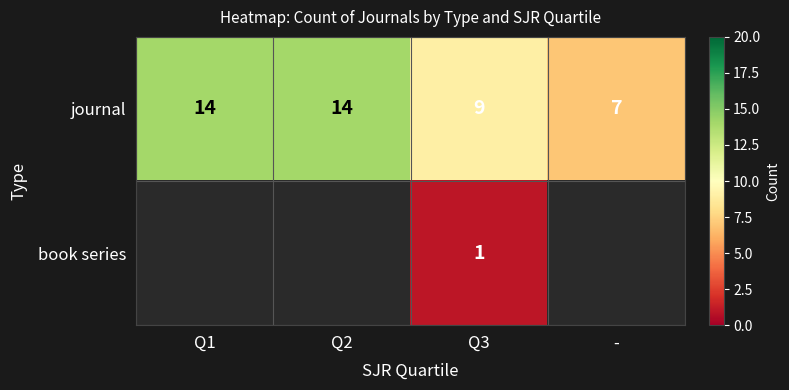

What is the spread (max minus min) of values at Q3?

8